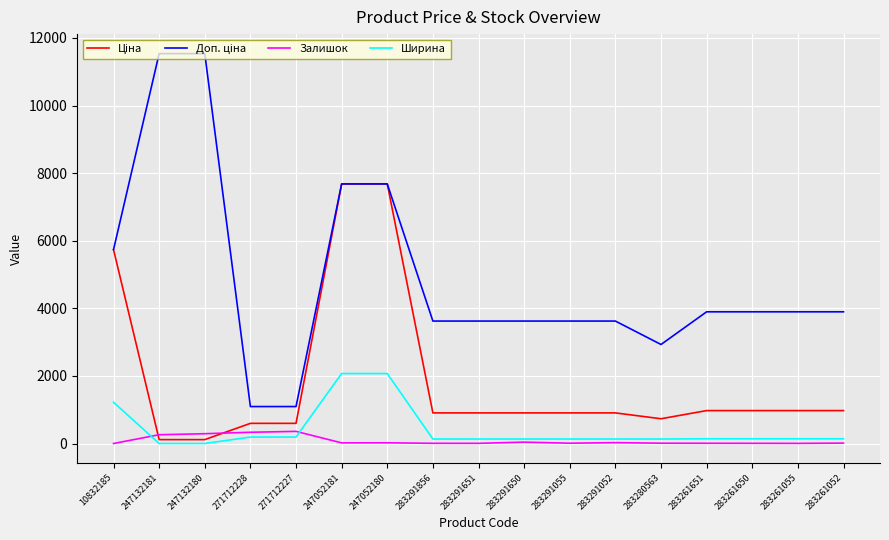

The value of Залишок at 10832185 is 0.0. True or false?

True